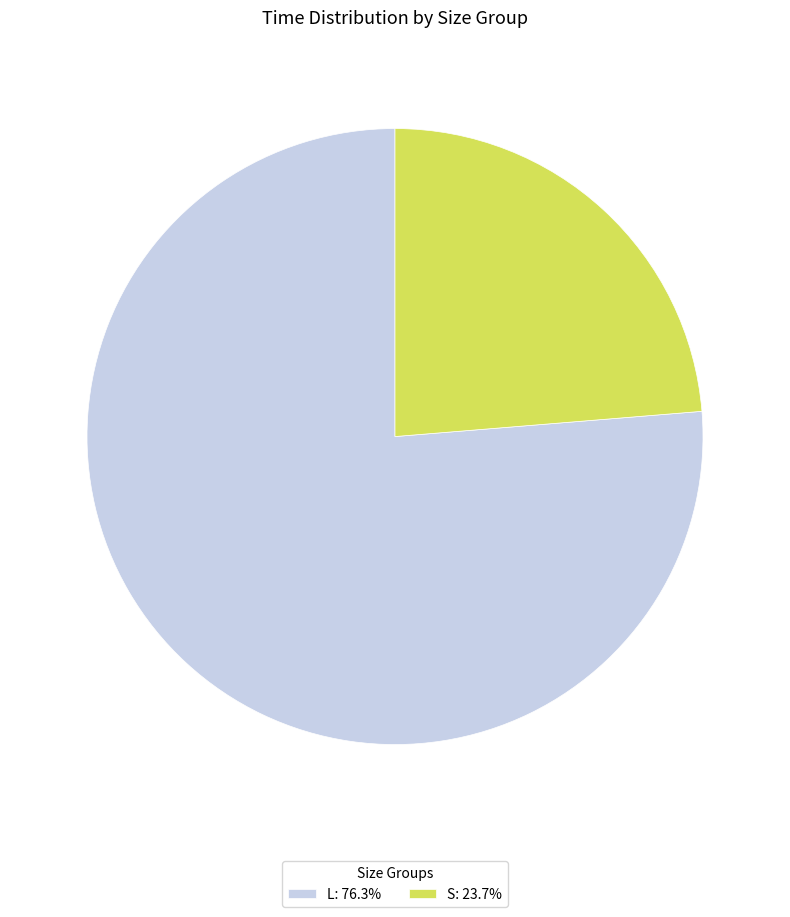

How many segments does this pie chart have?

2